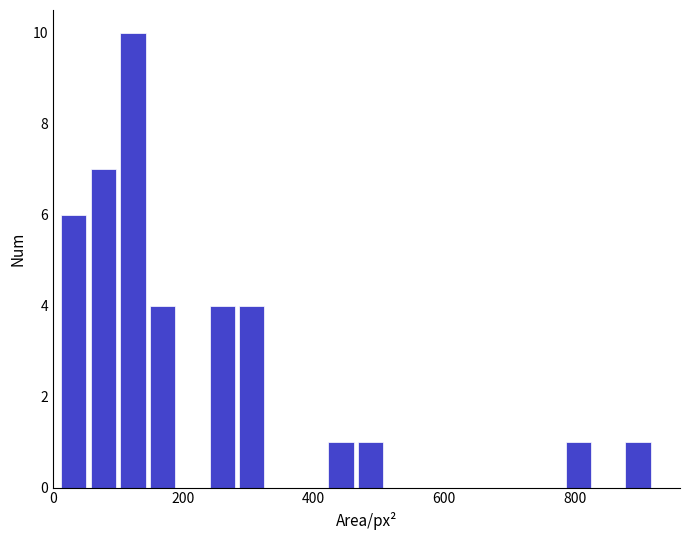

Around what value on the x-axis is the tallest bar? Give the approximate position of its centre, as read against the axis.

120